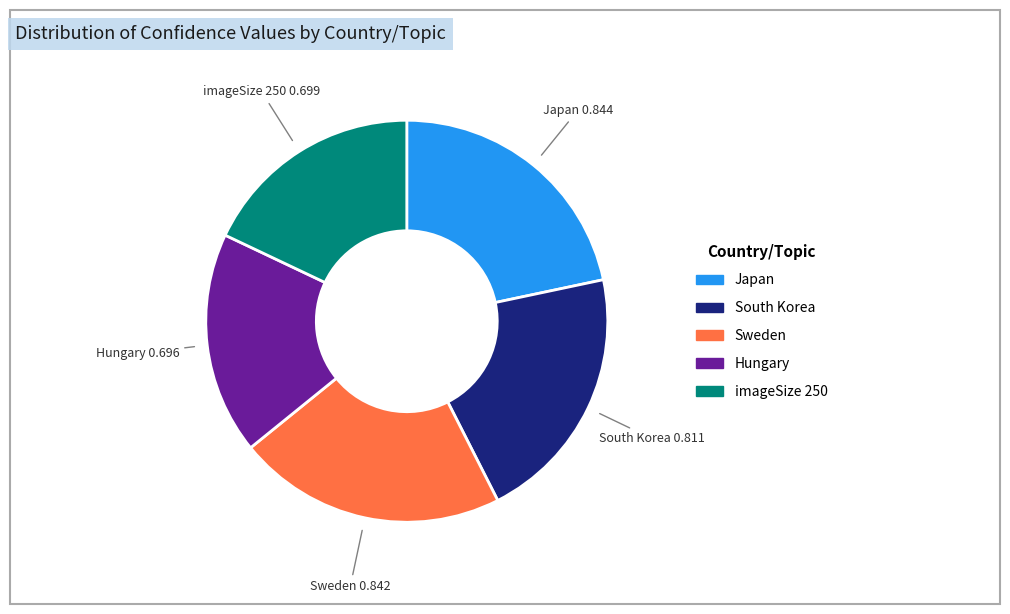

Is there any slice that represents more than half of the pie?

No